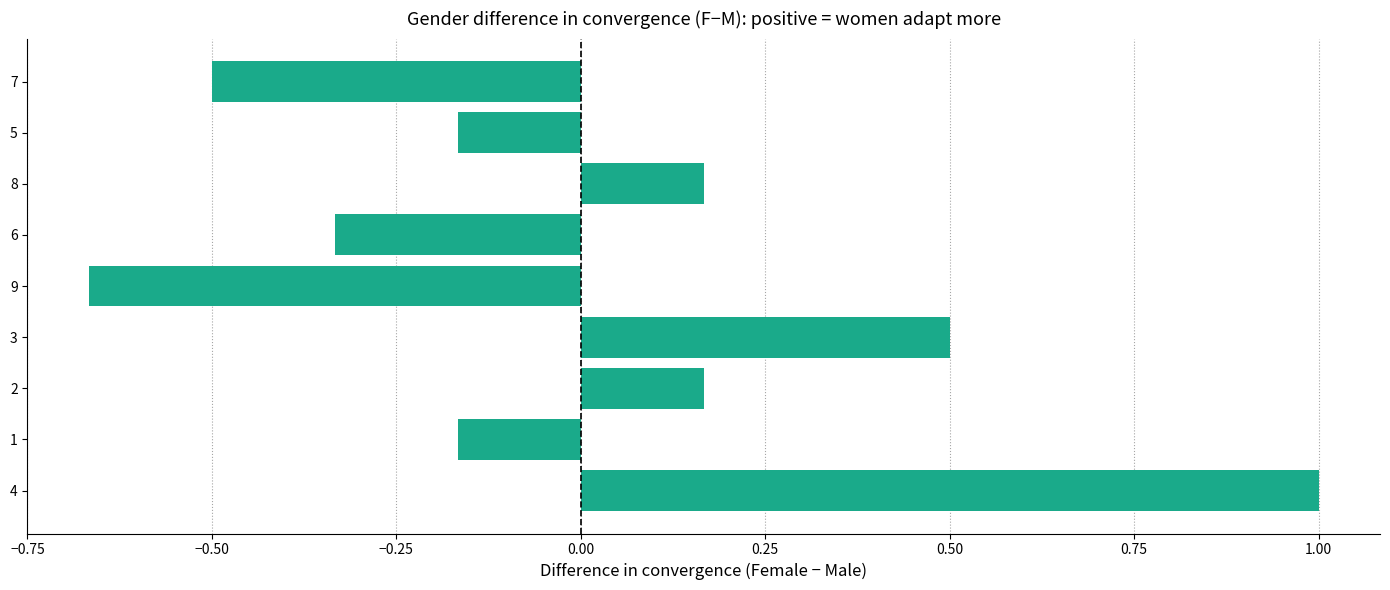

What is the difference between the maximum and minimum values?

1.7